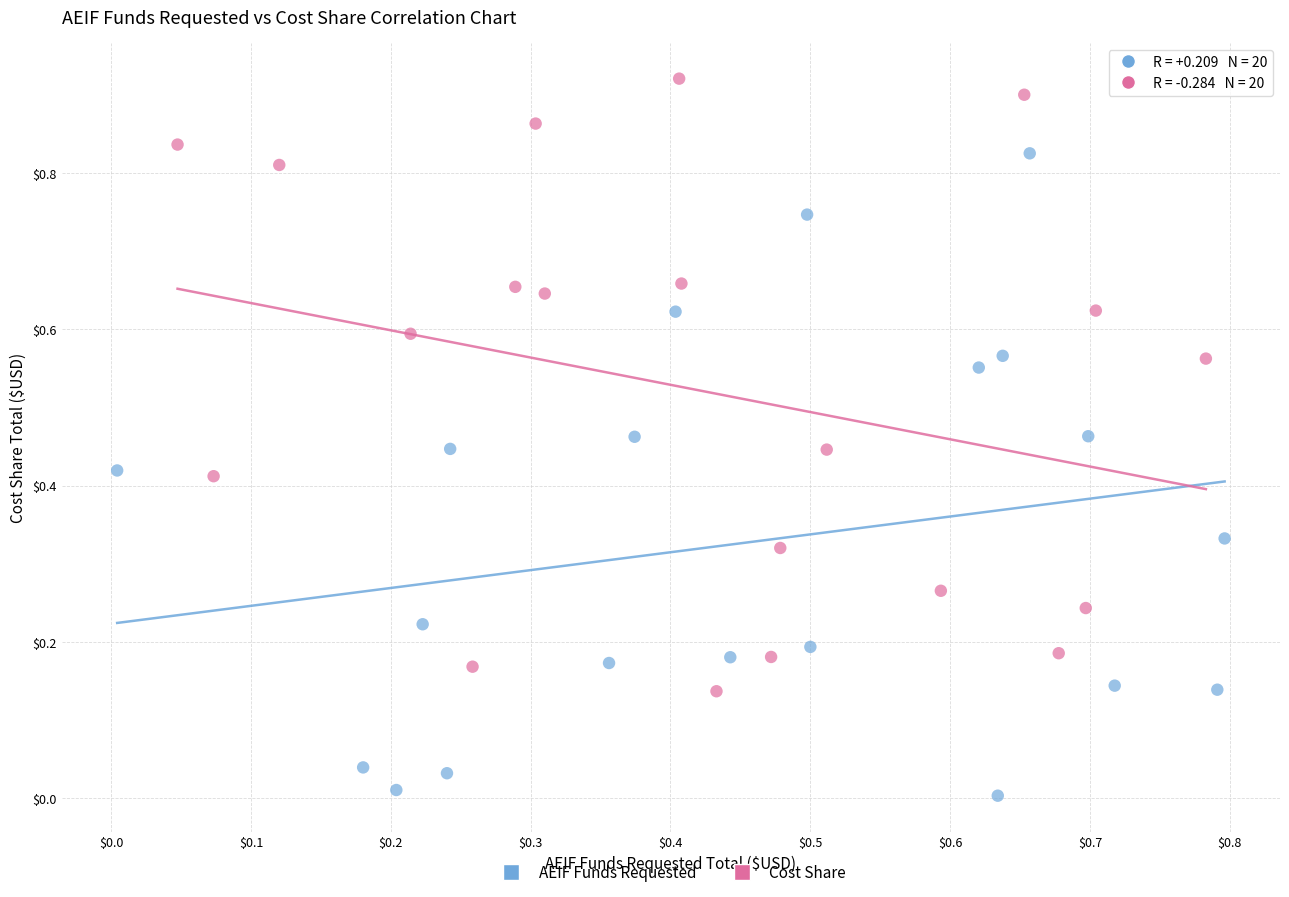

Which series contains the highest Y value?

Cost Share